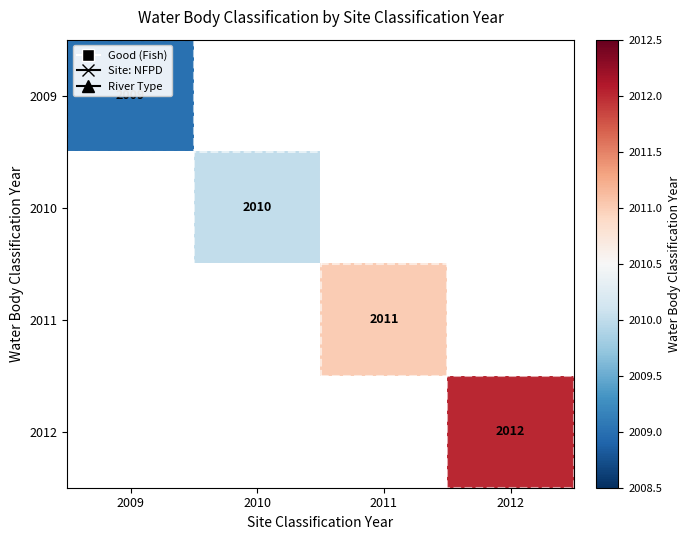

At how many categories does at least one series exceed 2011?

1